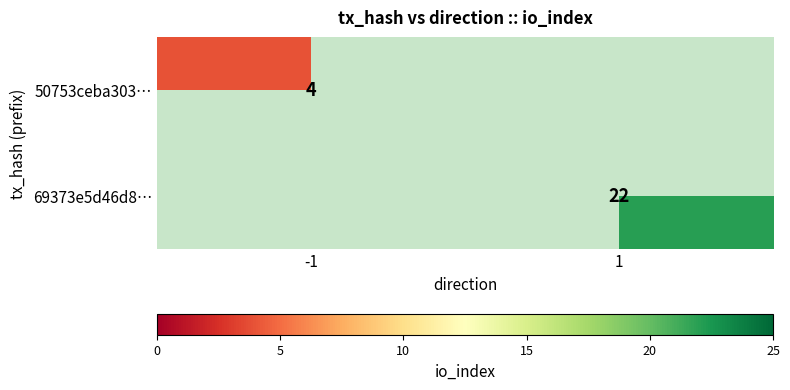

True or false: 69373e5d46d8… has a value of 29 at 1.

False